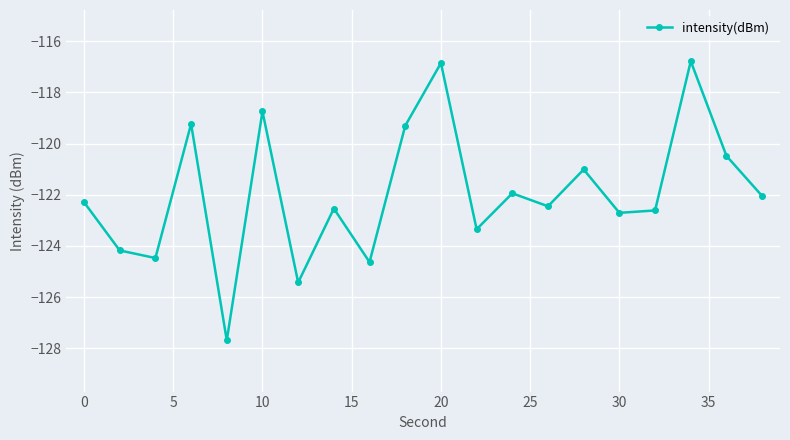

What is the smallest value displayed?

-127.7